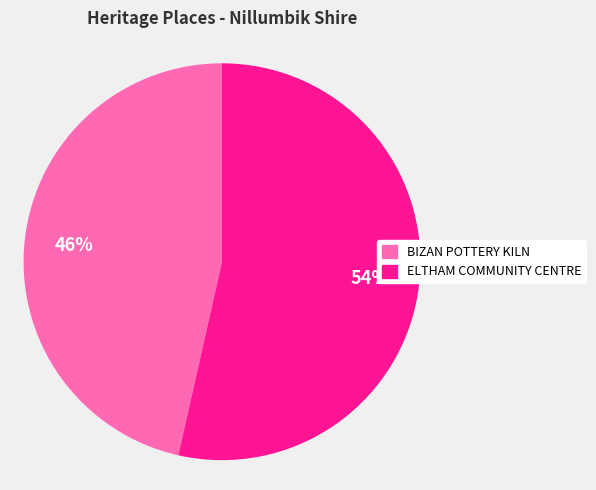

To the nearest percent, what is the average slice percentage?

50%